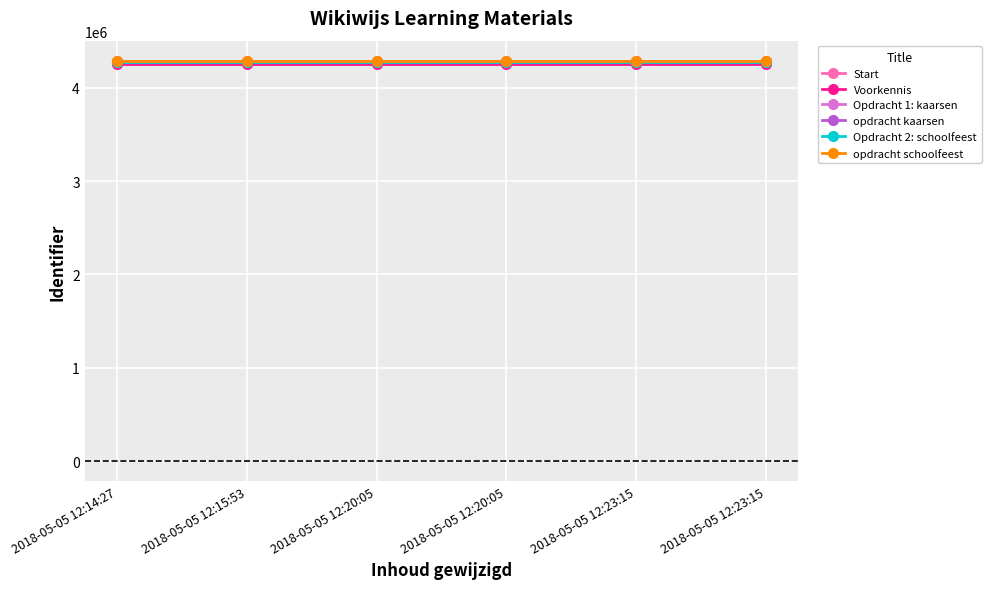

At which category is the sum across all series the highest?

2018-05-05 12:14:27